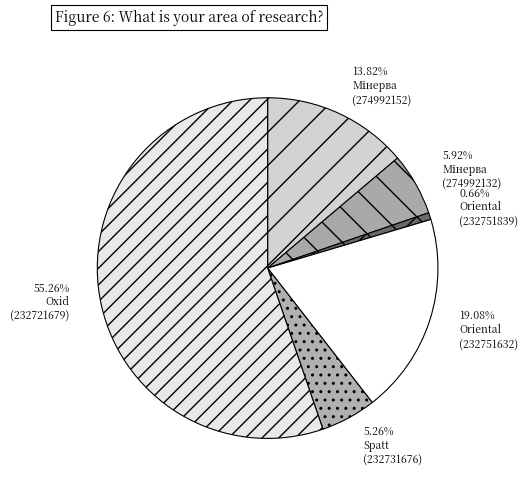

How many segments does this pie chart have?

6